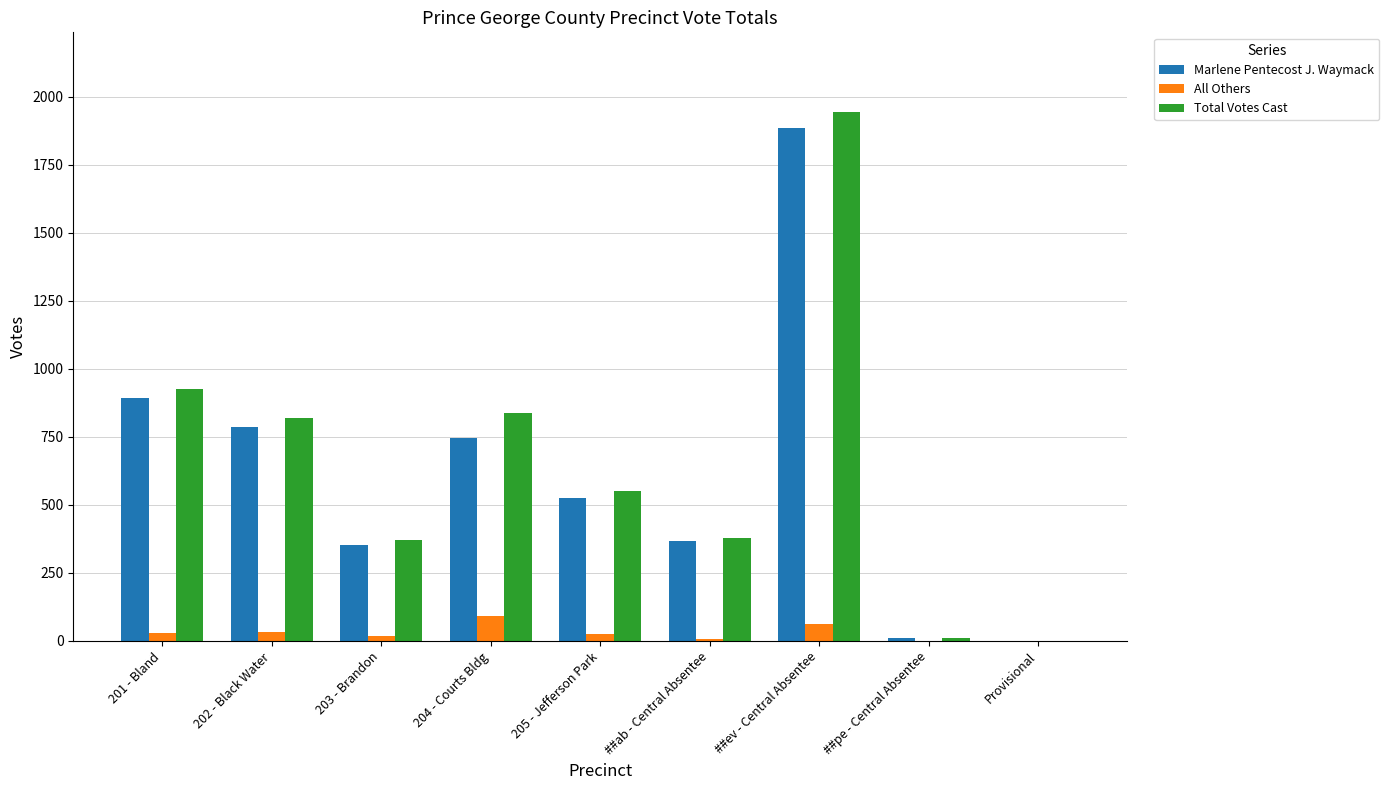

How many categories are shown in the chart?

9